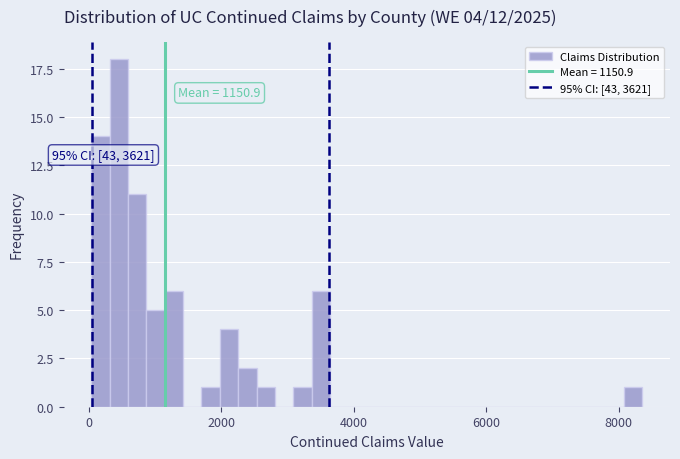

Around what value on the x-axis is the tallest bar? Give the approximate position of its centre, as read against the axis.

400